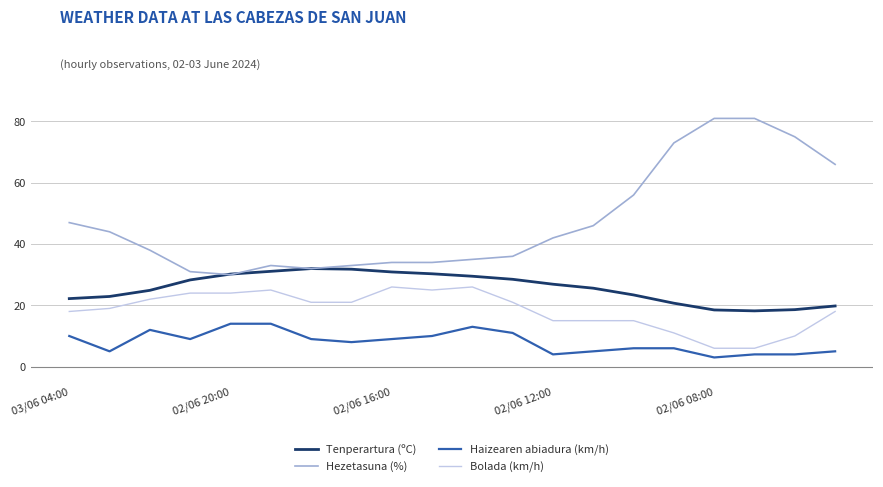

What is the difference between the second highest and second lowest values in the Tenperartura (ºC) series?

13.3